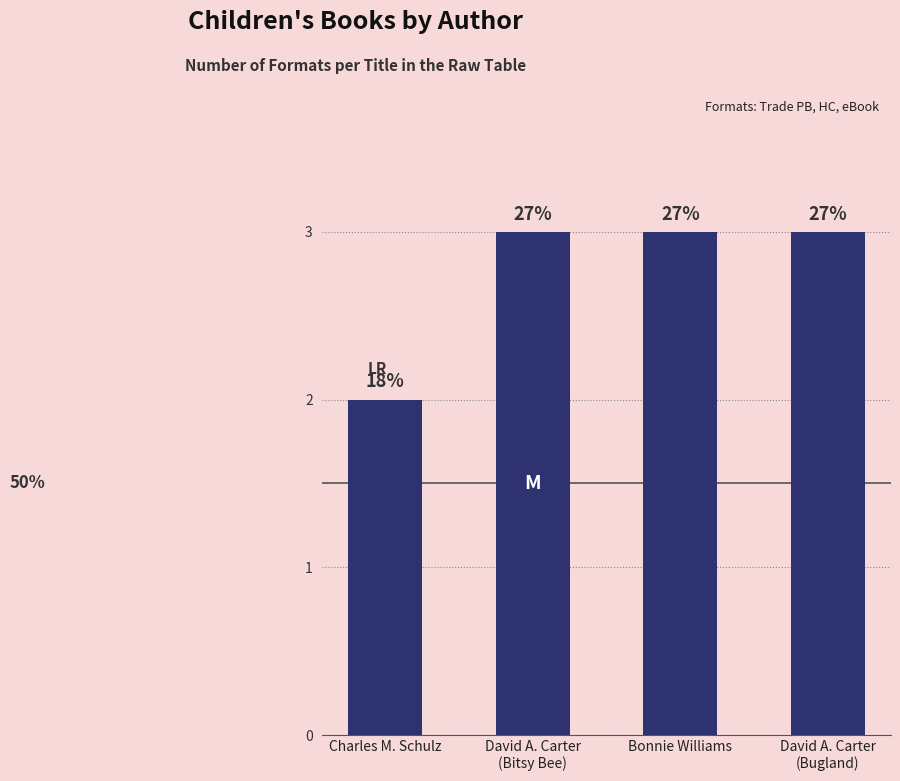

Reading left to right, transcribe all the data shown in this chart.

Charles M. Schulz=2	David A. Carter
(Bitsy Bee)=3	Bonnie Williams=3	David A. Carter
(Bugland)=3